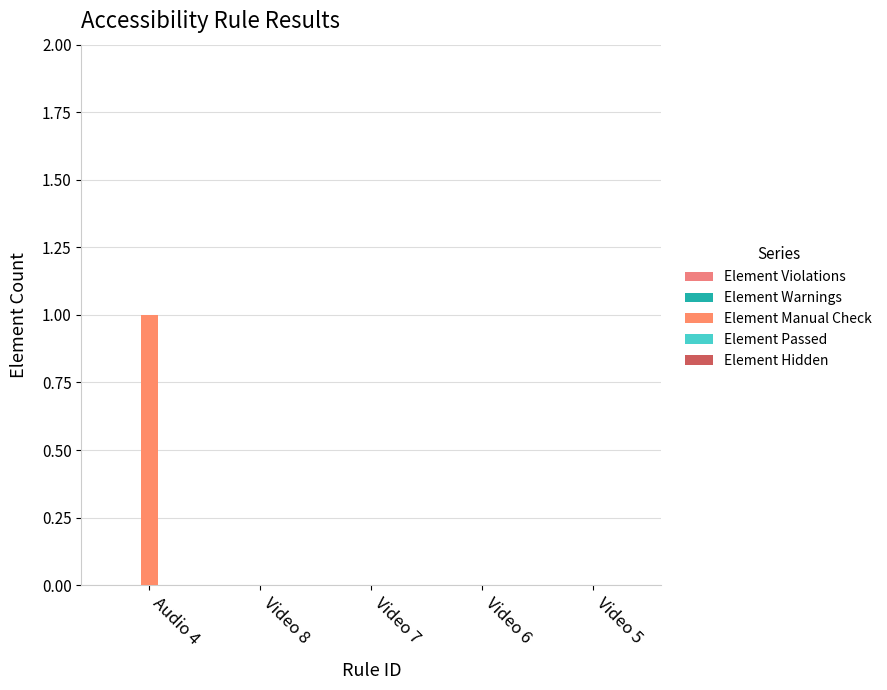

How many distinct data groups are displayed?

1